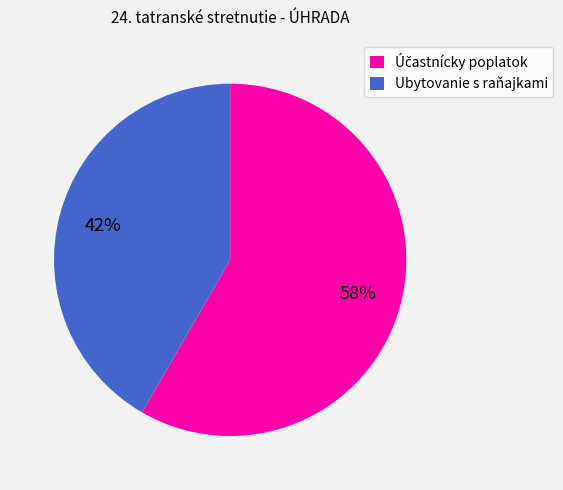

Count the number of slices in the pie.

2